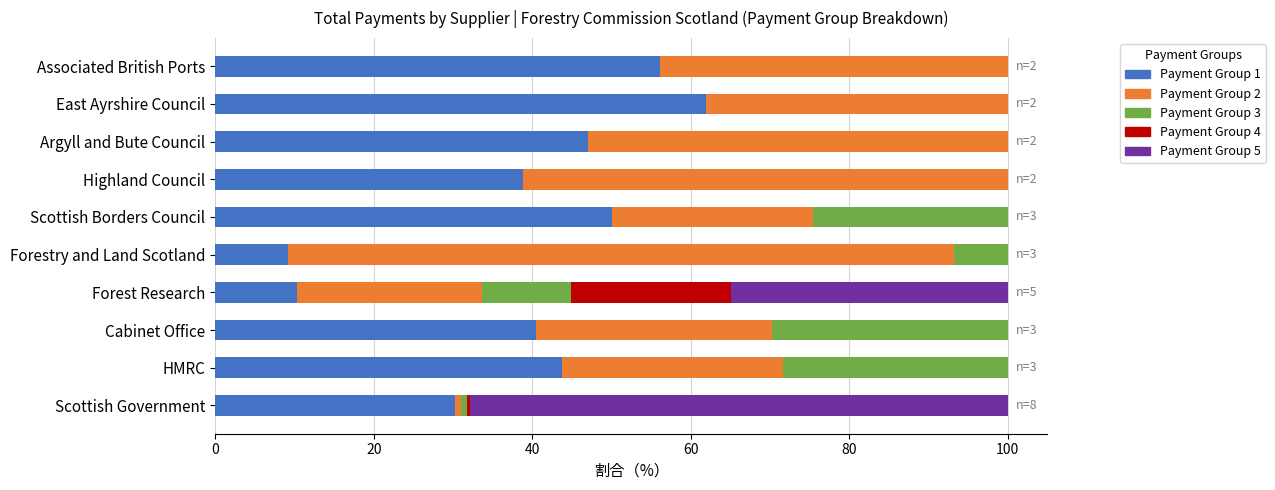

What is the maximum value for Payment Group 1?

62.0